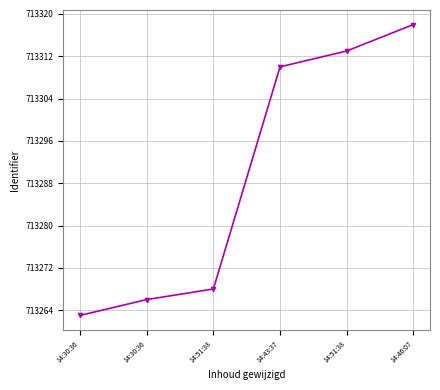

Does the chart have visible grid lines?

Yes